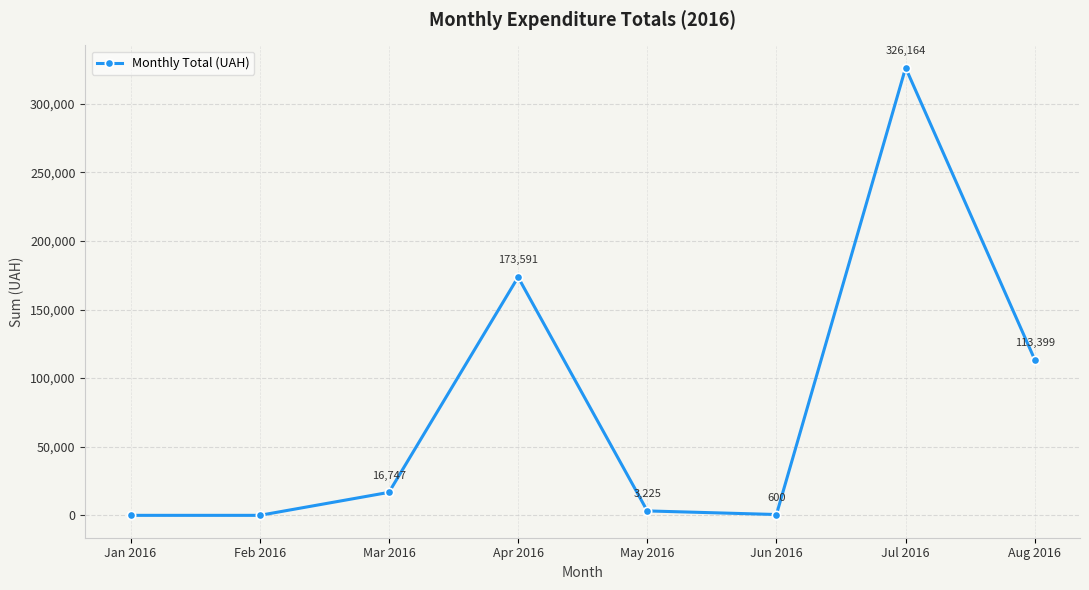

Between Jun 2016 and Mar 2016, which is larger?

Mar 2016